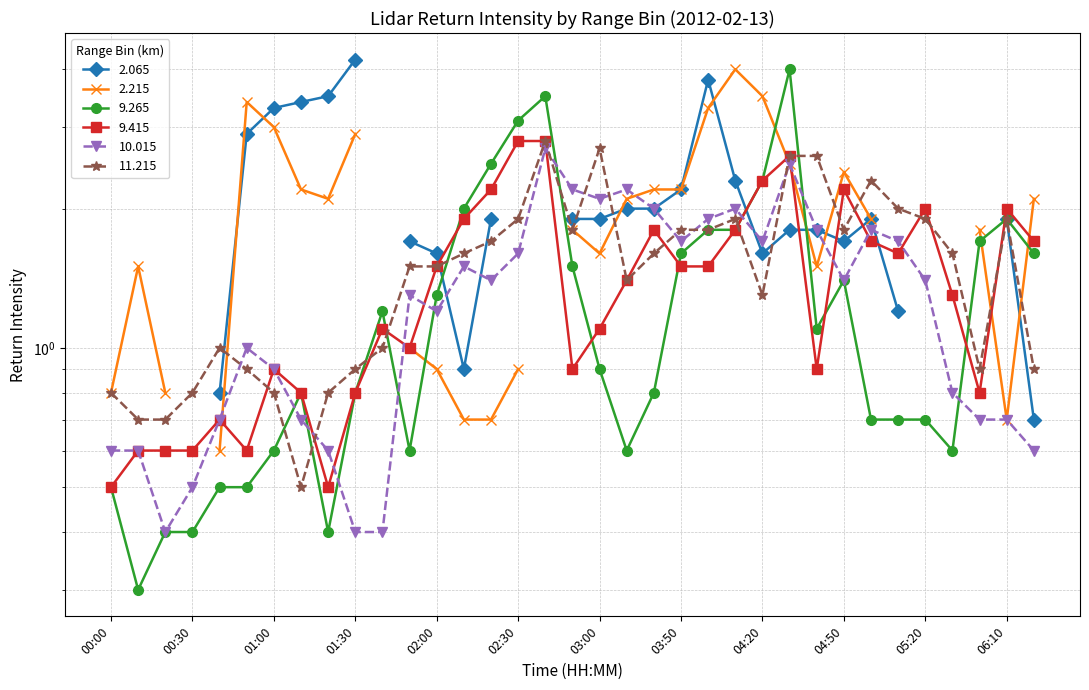

At which category is the sum across all series the highest?

02:40